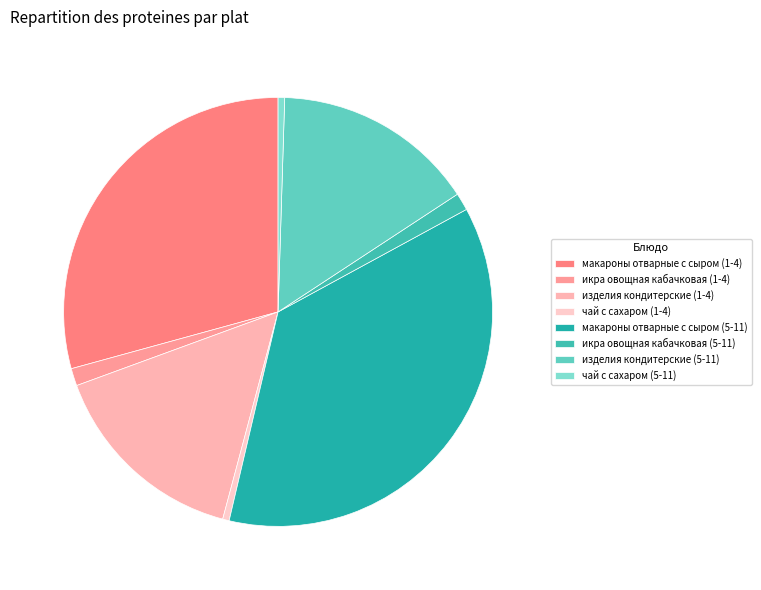

Rank the categories by value from highest to lowest.

макароны отварные с сыром (5-11), макароны отварные с сыром (1-4), изделия кондитерские (1-4), изделия кондитерские (5-11), икра овощная кабачковая (1-4), икра овощная кабачковая (5-11), чай с сахаром (1-4), чай с сахаром (5-11)